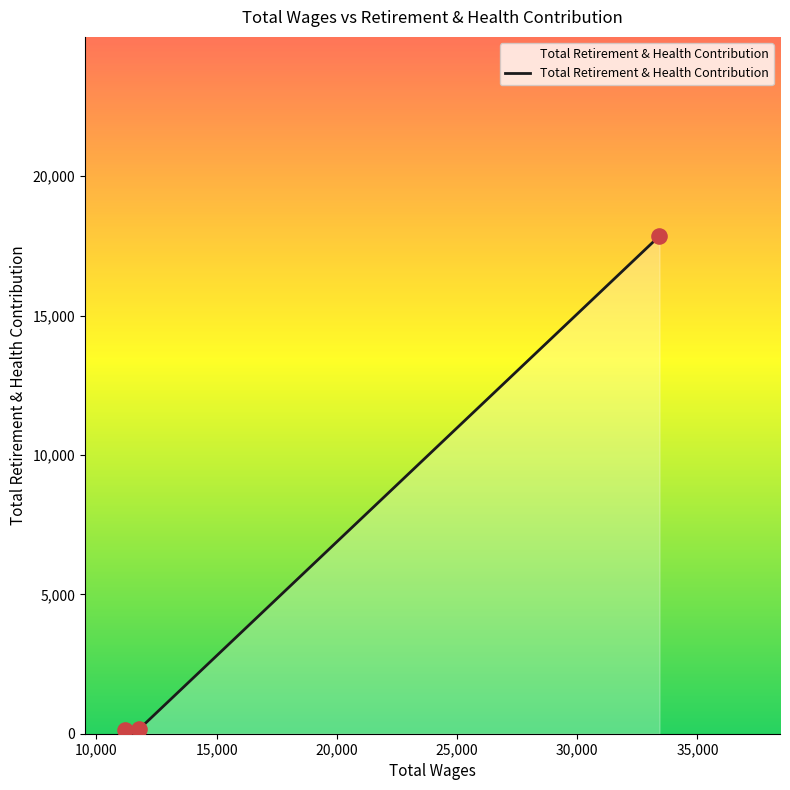

What is the change in value from 33422.0 to 11766.0?

-17701